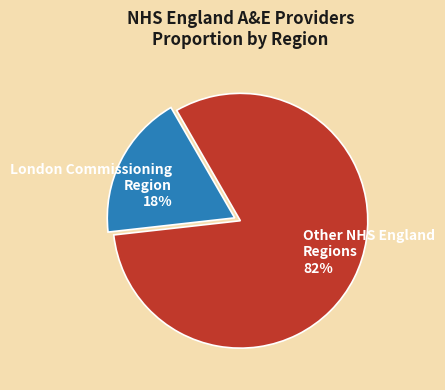

Is it true that Other NHS England Regions 82% is 82% of the pie?

True